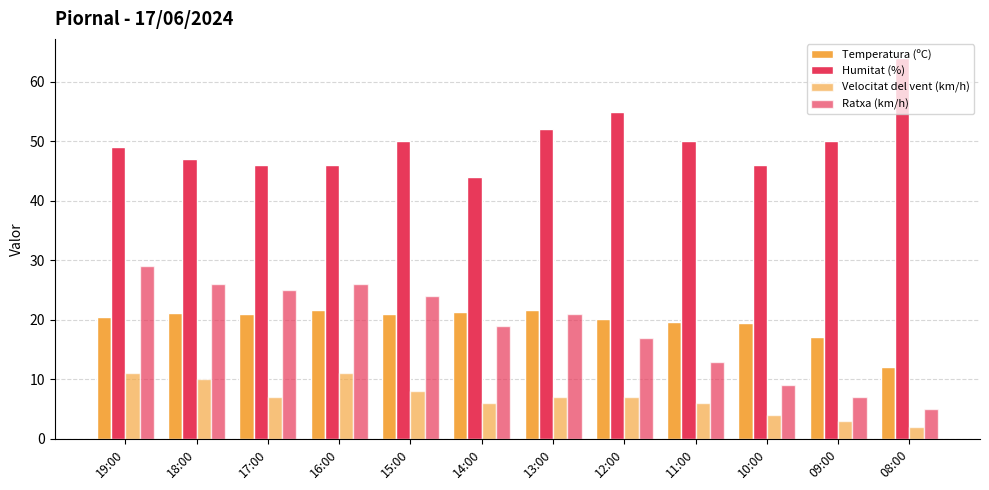

Is it true that Temperatura (ºC) equals 12.0 at 08:00?

True